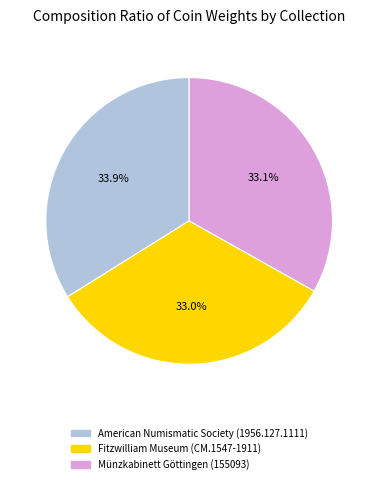

To the nearest percent, what is the difference between the Münzkabinett Göttingen (155093) and American Numismatic Society (1956.127.1111) slice percentages?

1%